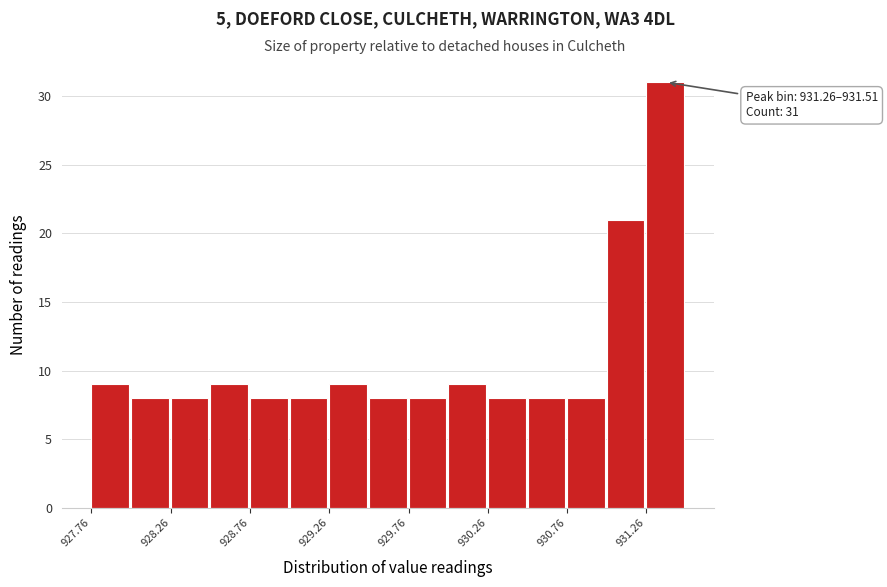

Which range on the x-axis has the tallest bar?

931.26 to 931.51